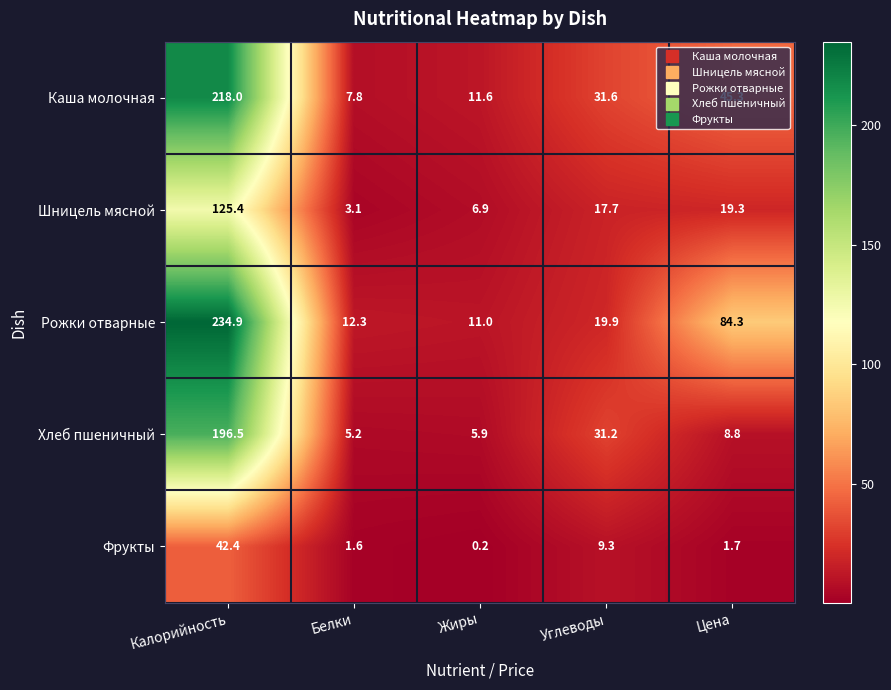

At which label does Каша молочная first exceed 31?

Калорийность